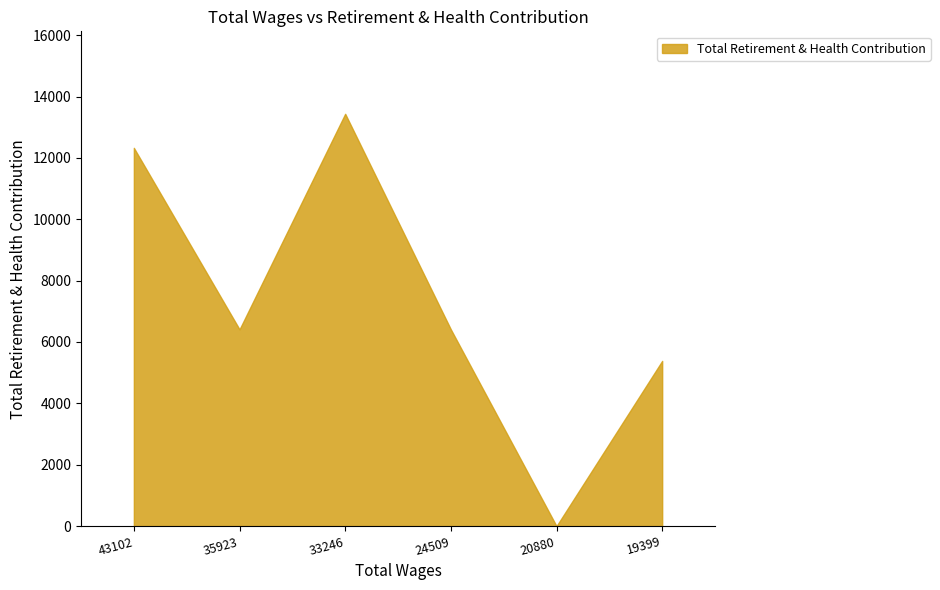

How many data points does each series have?

6